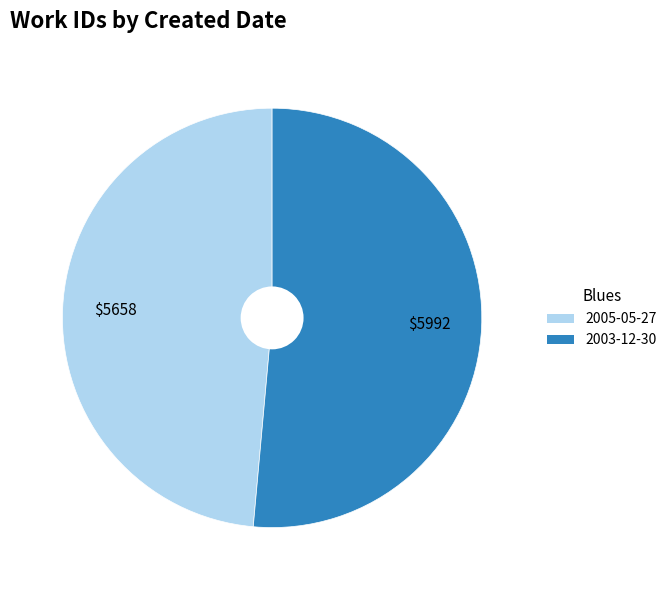

Do 2003-12-30 and 2005-05-27 together represent more than half of the pie?

Yes